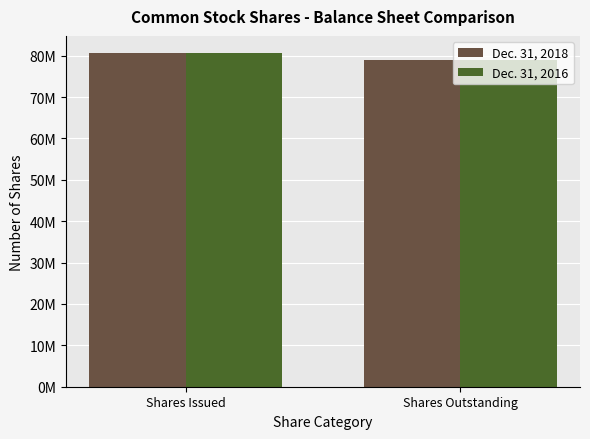

Is it true that Dec. 31, 2018 equals 133586840 at Shares Outstanding?

False